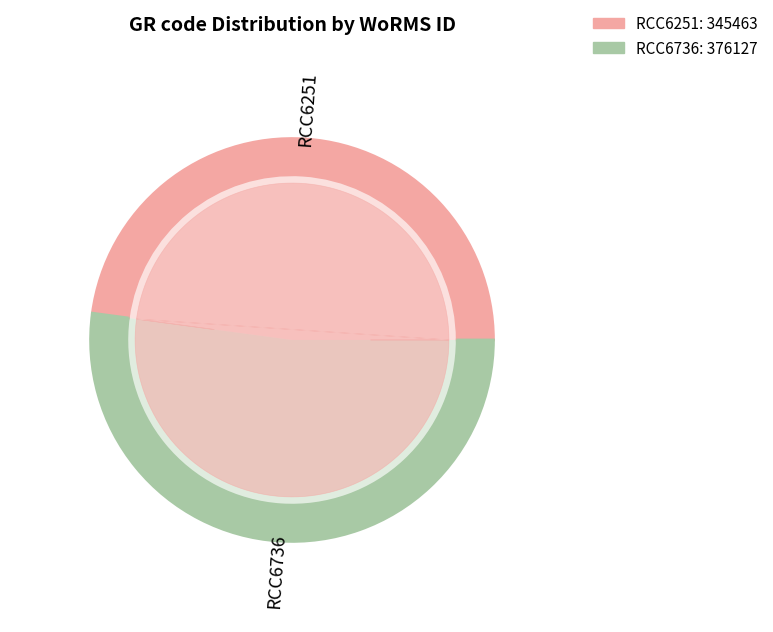

What is the largest slice in the pie chart?

RCC6736